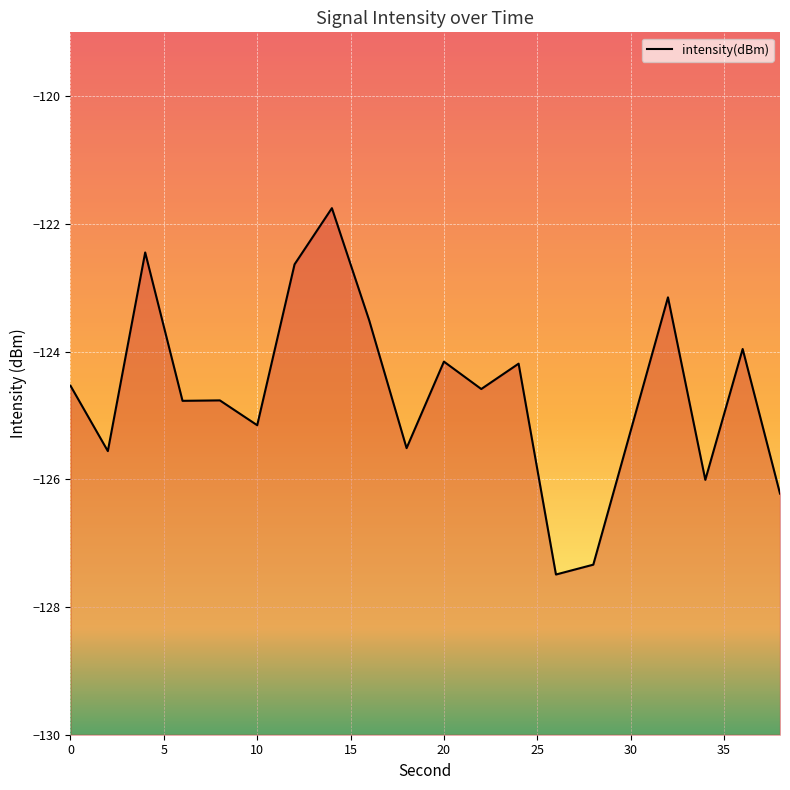

Rank the categories by value from highest to lowest.

14, 4, 12, 32, 16, 36, 20, 24, 0, 22, 8, 6, 10, 30, 18, 2, 34, 38, 28, 26